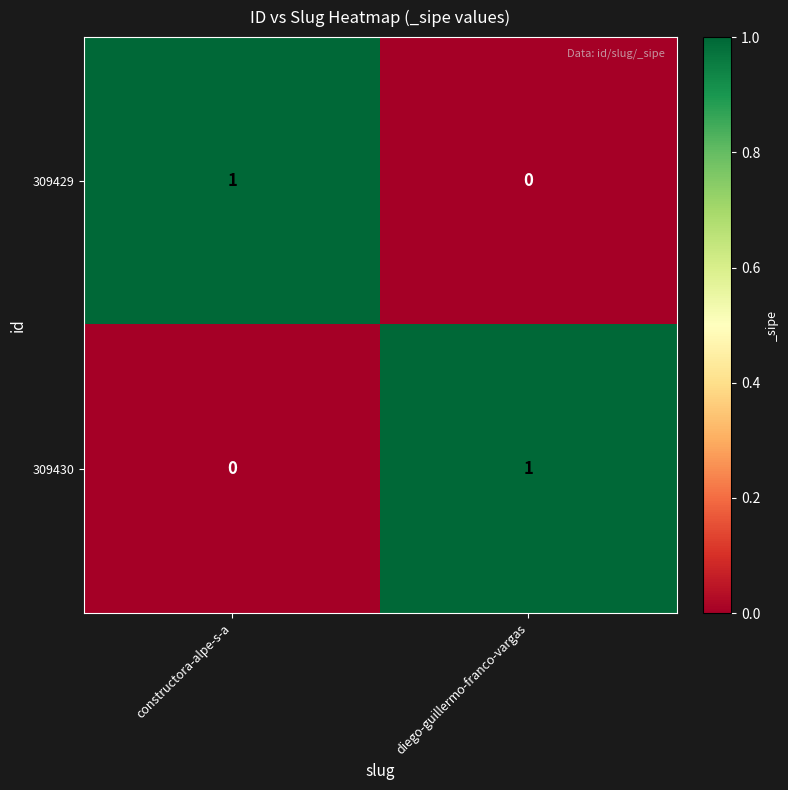

Is the value of 309430 at constructora-alpe-s-a greater than the value of 309429 at constructora-alpe-s-a?

No